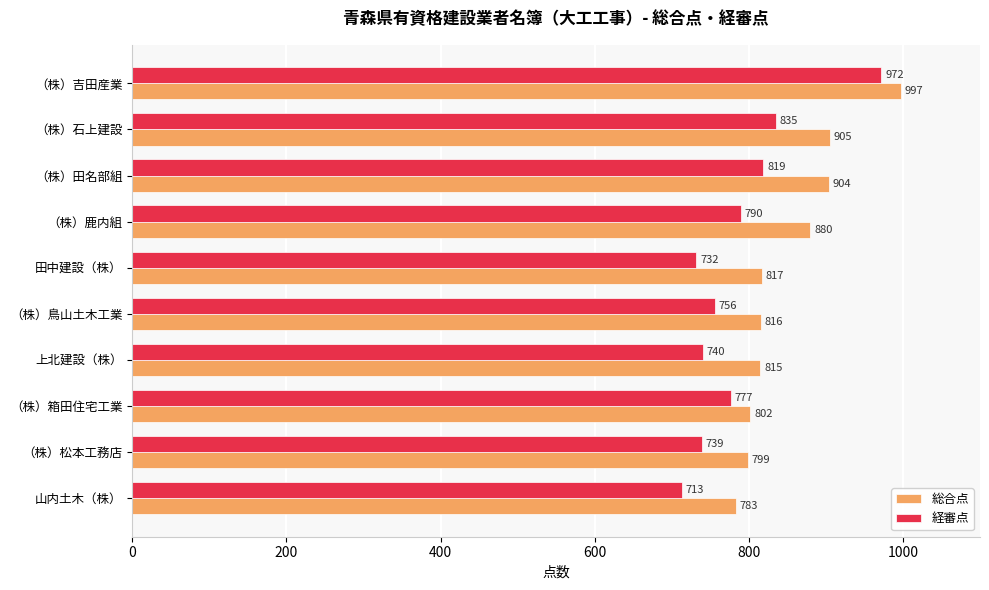

Which series has the largest total across all categories?

総合点